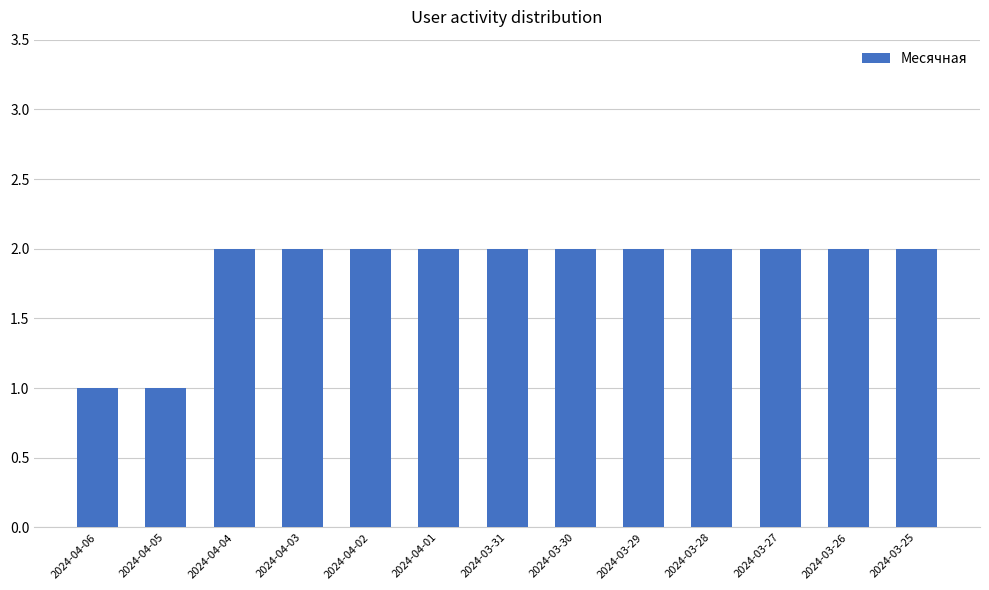

What is the difference between the maximum and minimum values?

1